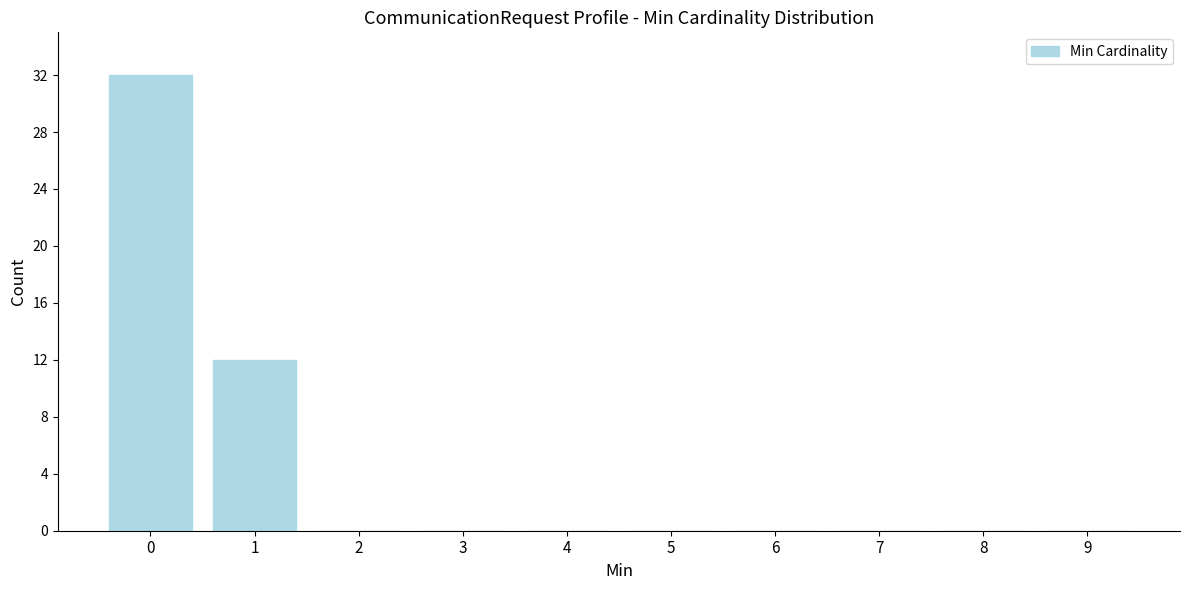

Reading left to right, what are all the values shown in this chart?

0=32	1=12	2=0	3=0	4=0	5=0	6=0	7=0	8=0	9=0